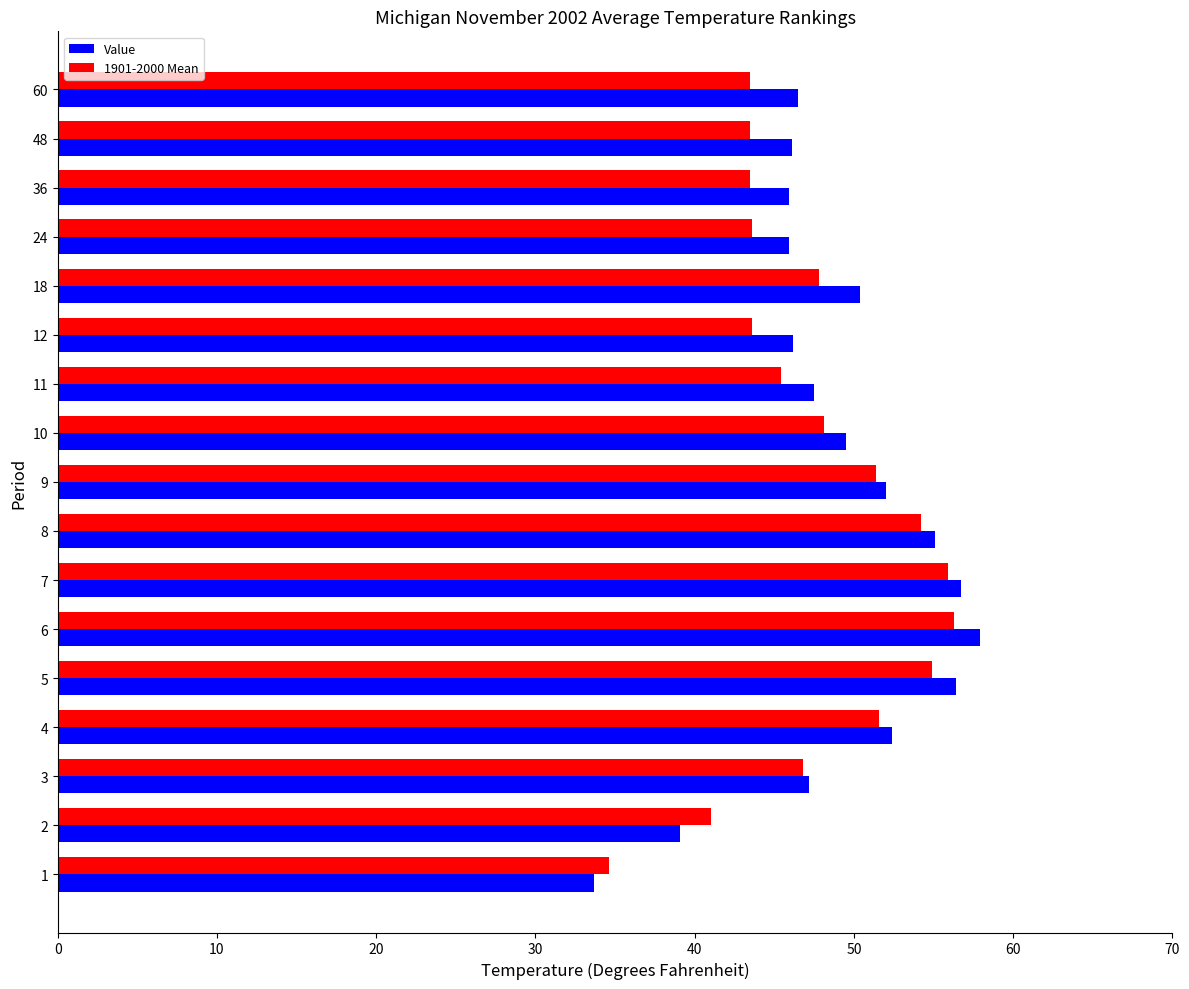

The 1901-2000 Mean series shows 55.9 at 7. True or false?

True